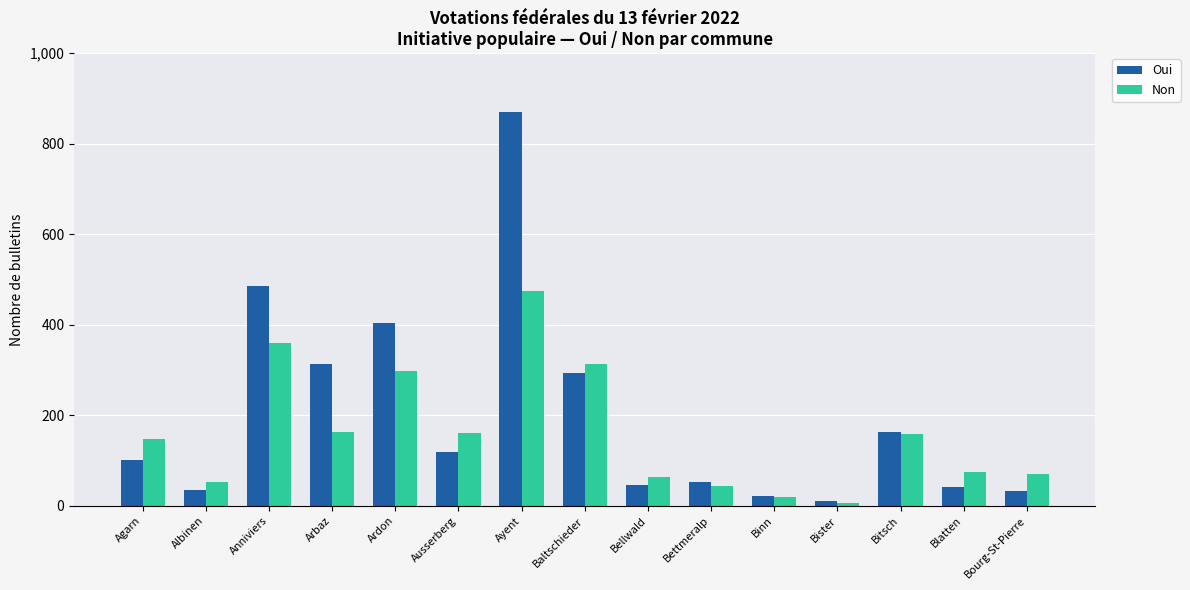

What is the difference between the second highest and minimum values in the Non series?

352